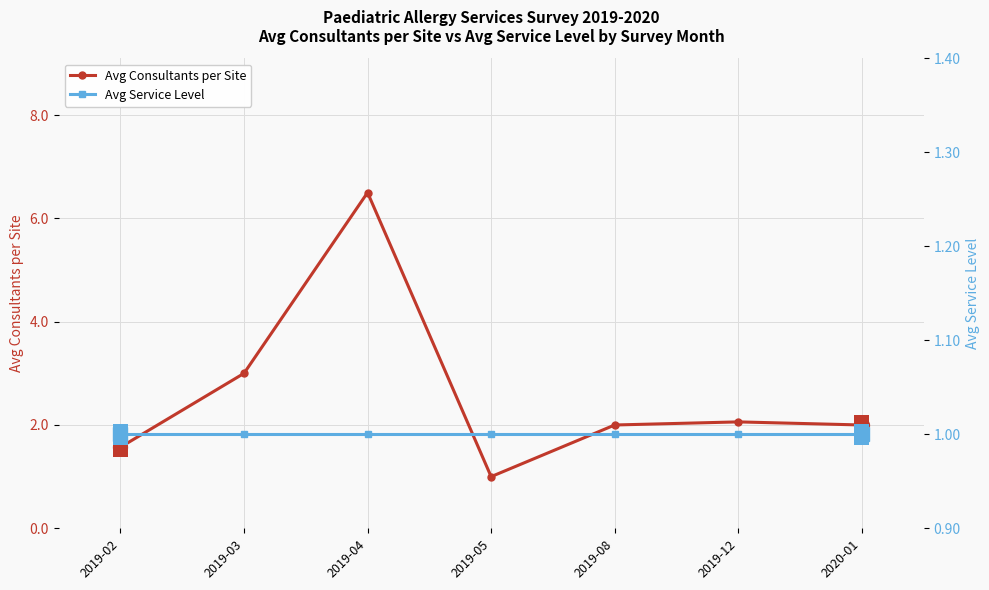

How many values in the Avg Consultants per Site series exceed 2?

3